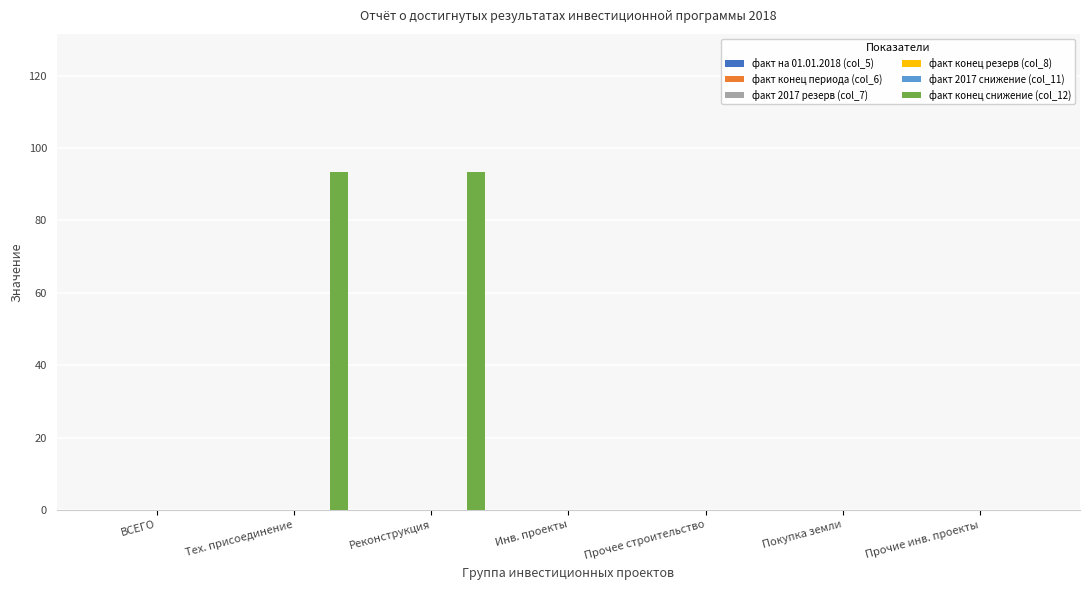

What is the sum of all values?

187.0